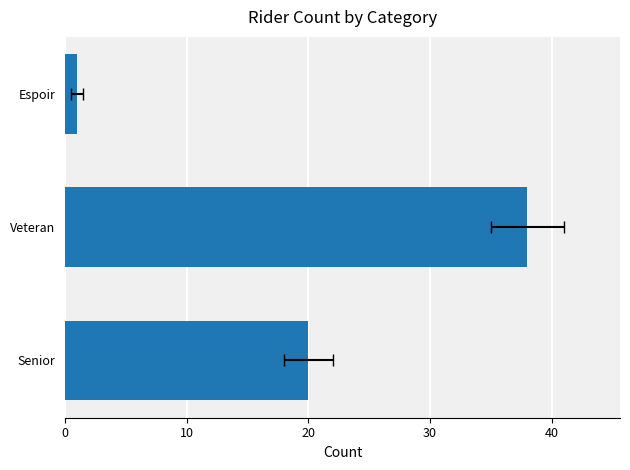

What is the value of the 3rd bar from the left?

1